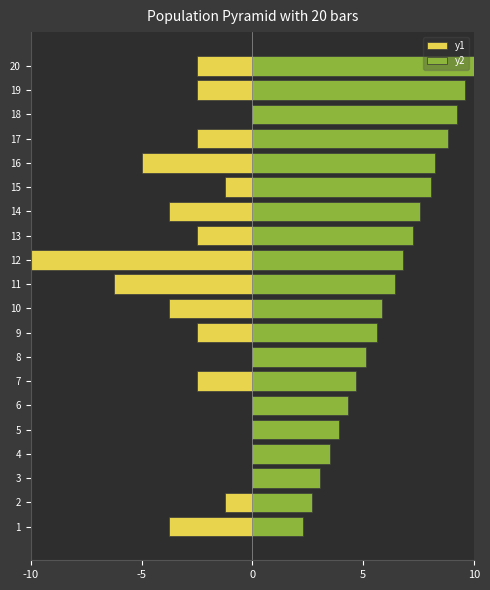

The value of y2 at 16 is 8.2. True or false?

True